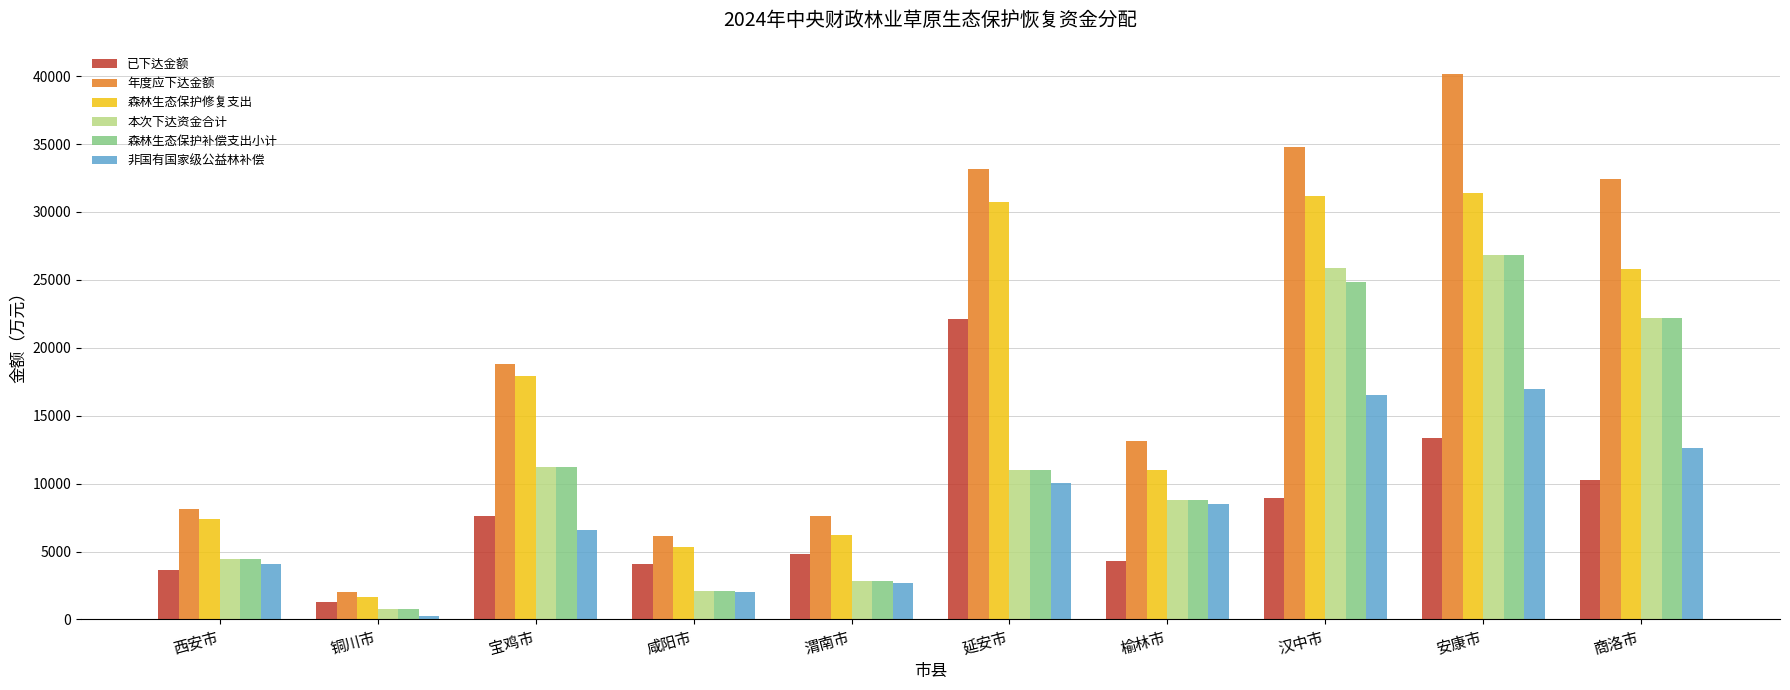

The 年度应下达金额 series shows 26599.7 at 宝鸡市. True or false?

False